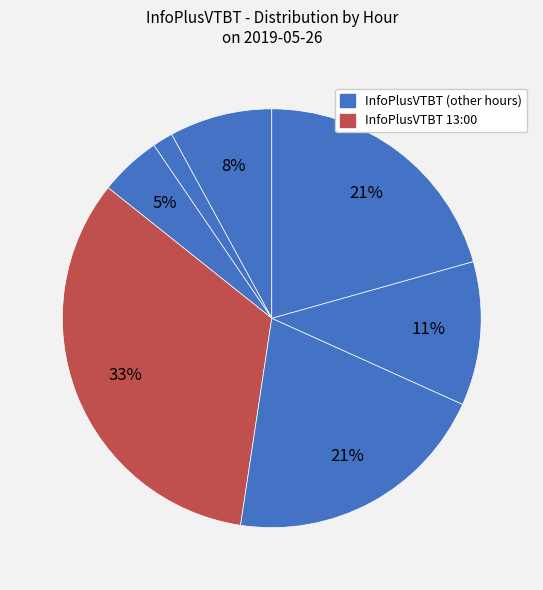

Which slice is the smallest?

09:00